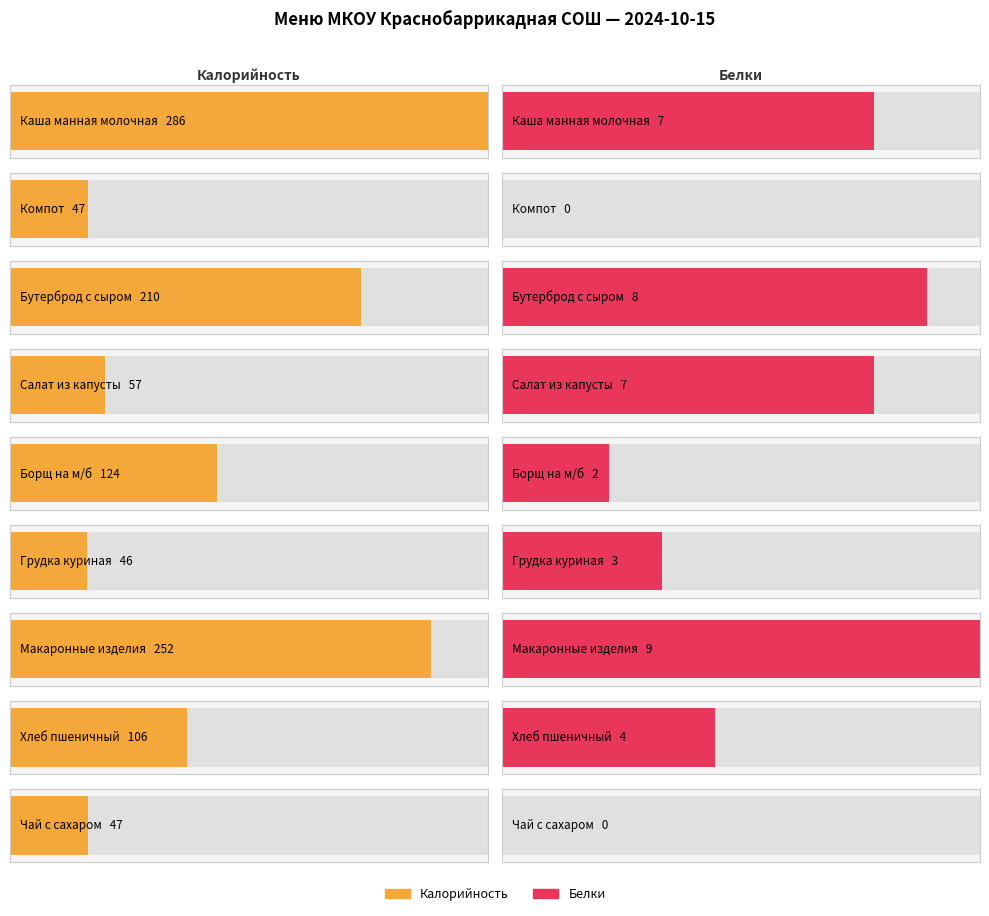

What is the label of the 6th bar from the left?

Грудка куриная